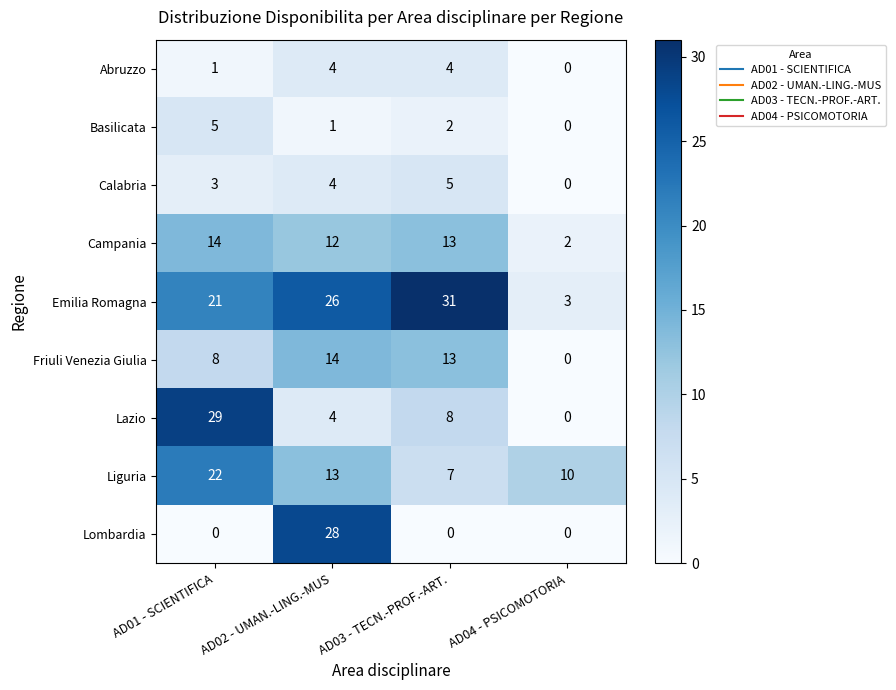

What is the maximum value shown in the chart?

31